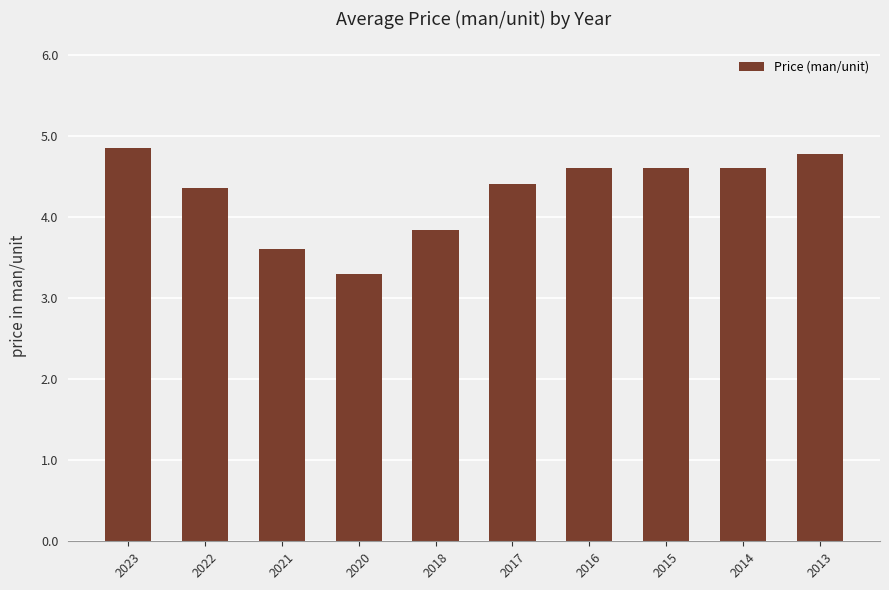

What is the smallest value displayed?

3.3